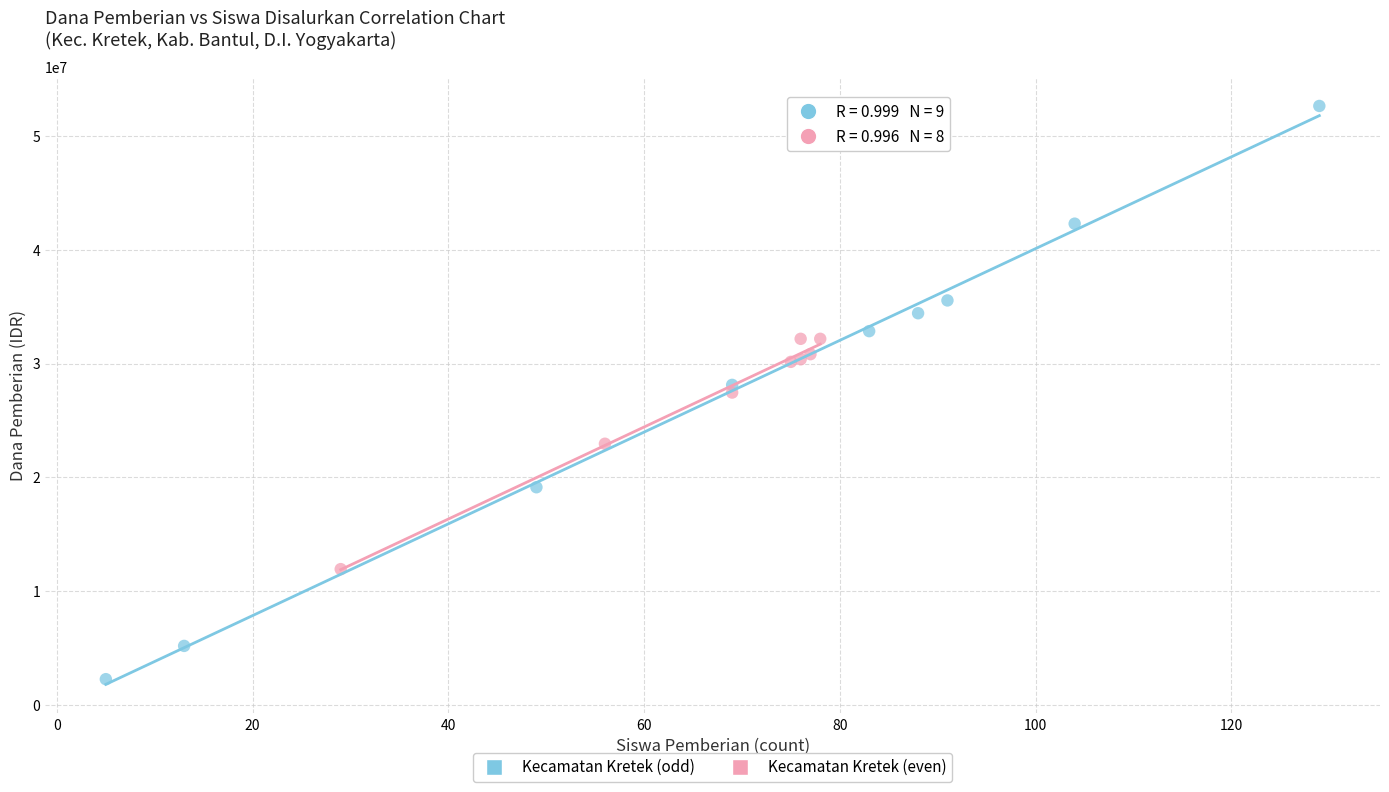

Which series contains the highest Y value?

Kecamatan Kretek (odd)